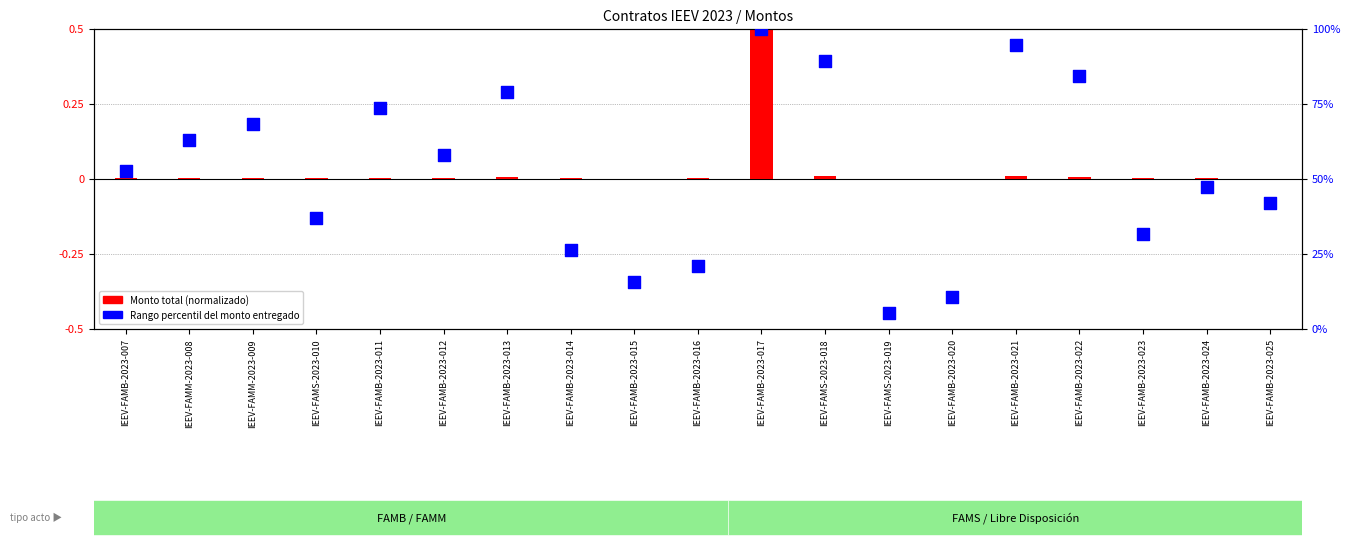

Which series has the largest total across all categories?

Rango percentil del monto entregado